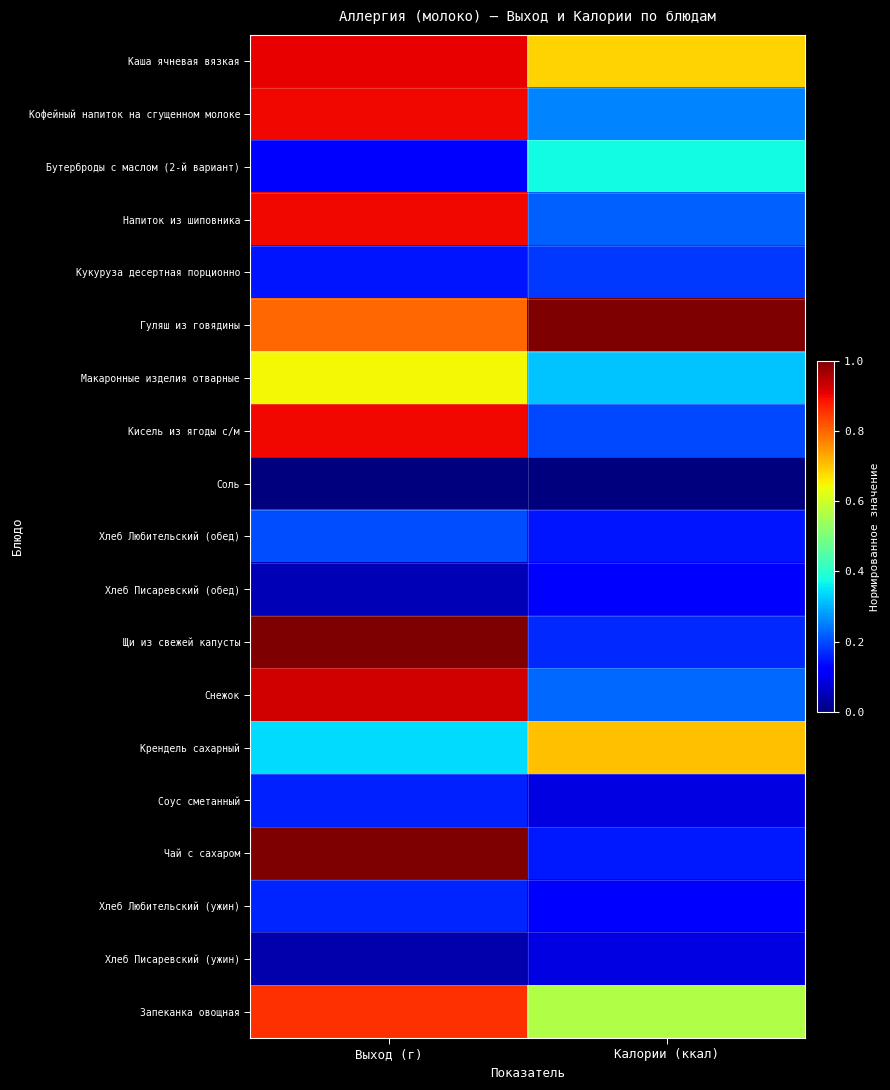

Between Калории (ккал) and Выход (г), which is larger?

Выход (г)